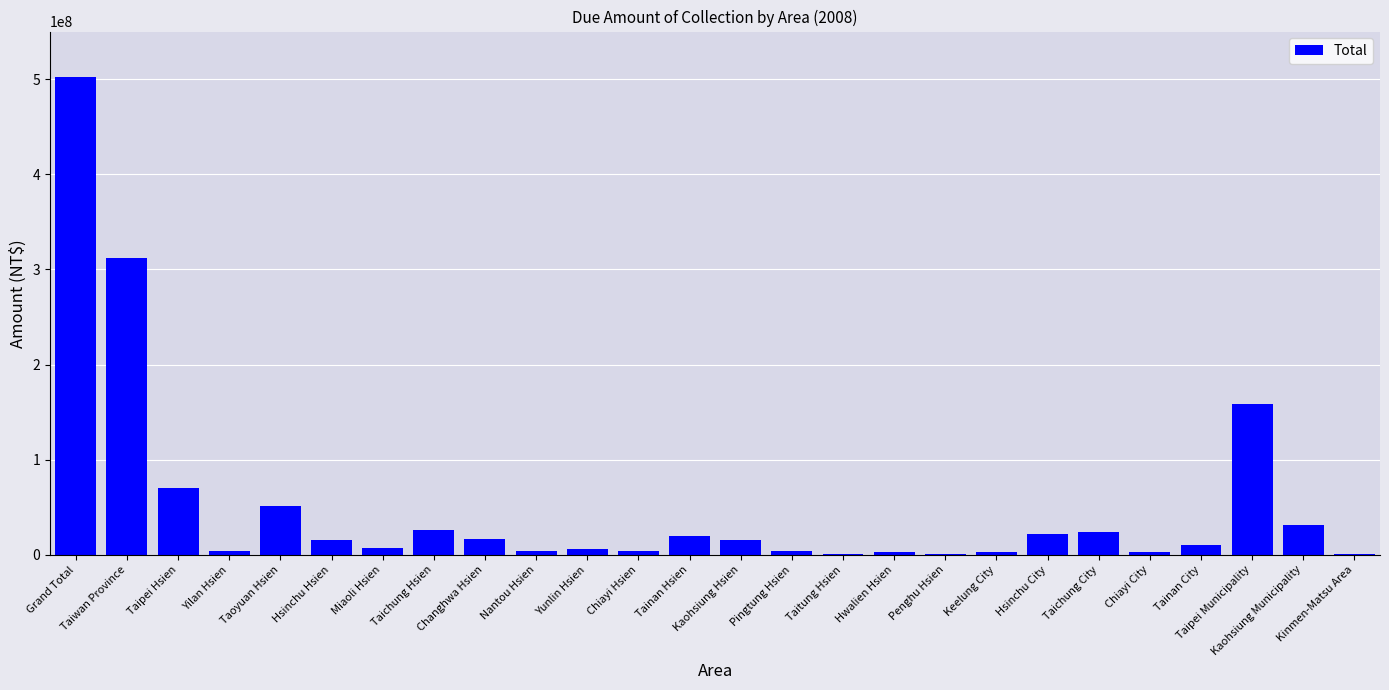

Is it true that the value at Taipei Hsien is 69816202?

True